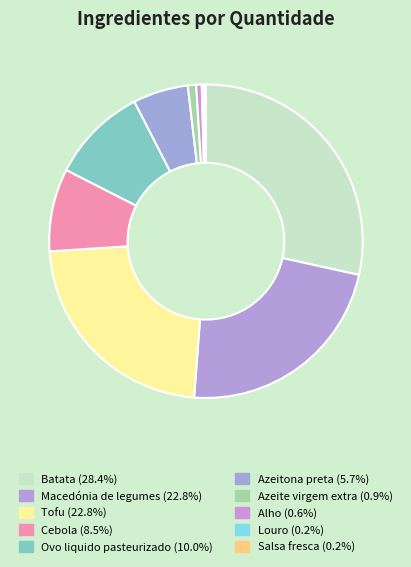

To the nearest percent, what percentage of the pie is Ovo liquido pasteurizado?

10%